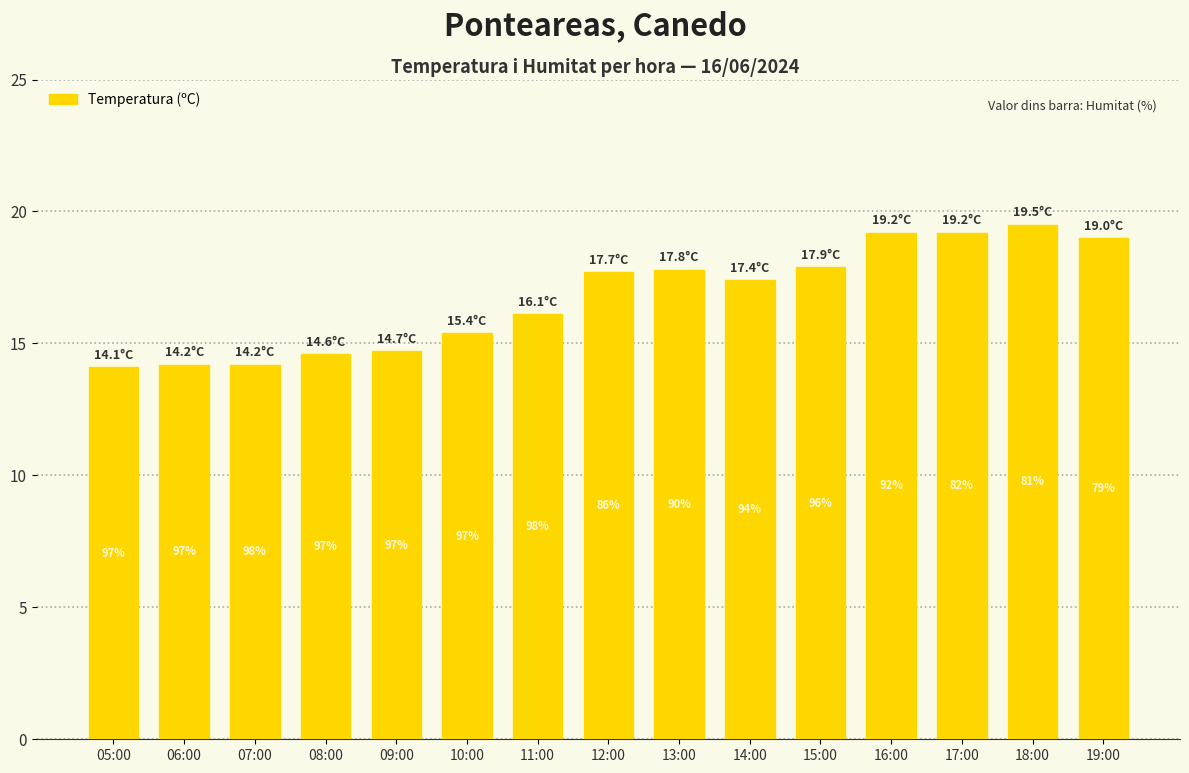

What is the difference between the values at 19:00 and 09:00?

4.3